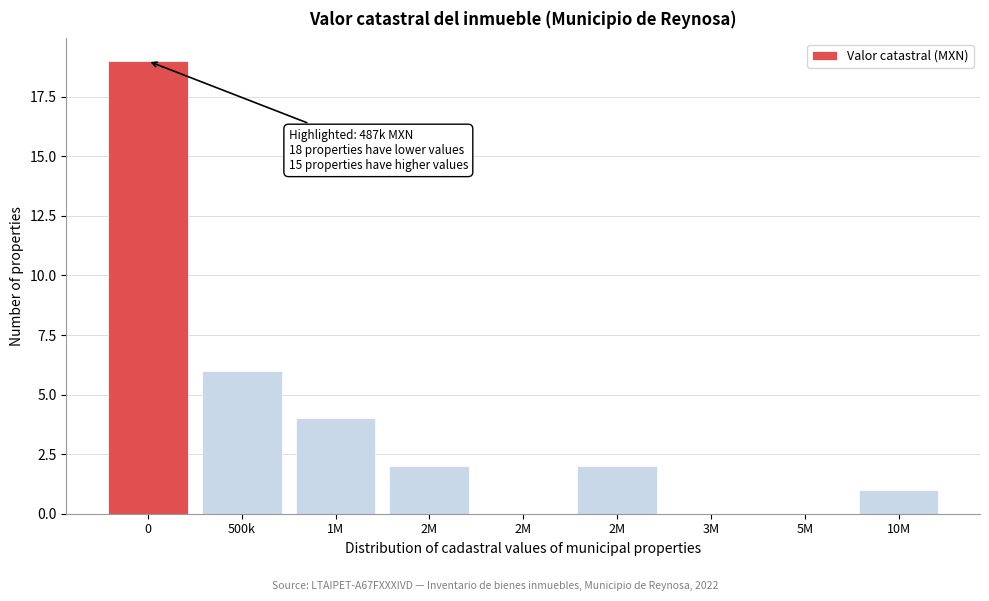

Count the number of data series in this chart.

1